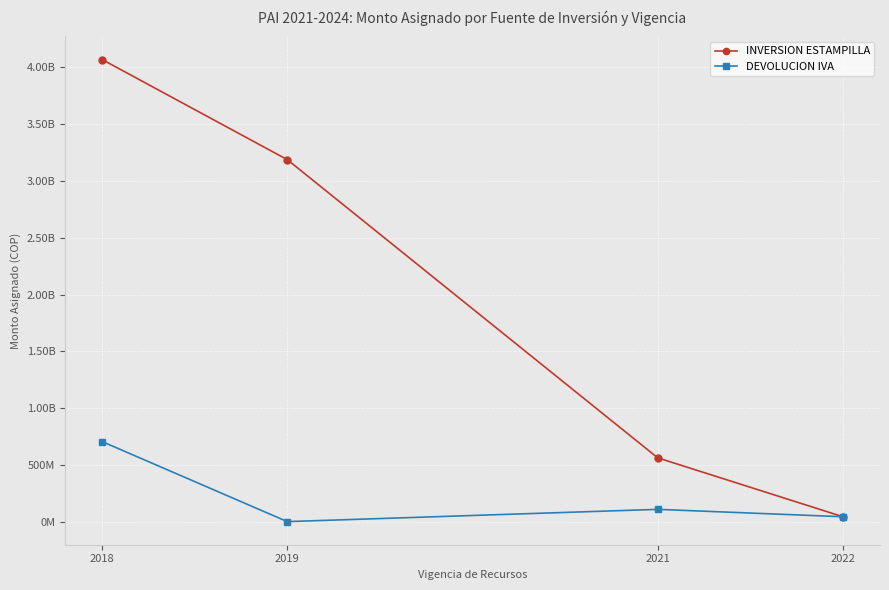

Is this an area chart (filled region under the line)?

No